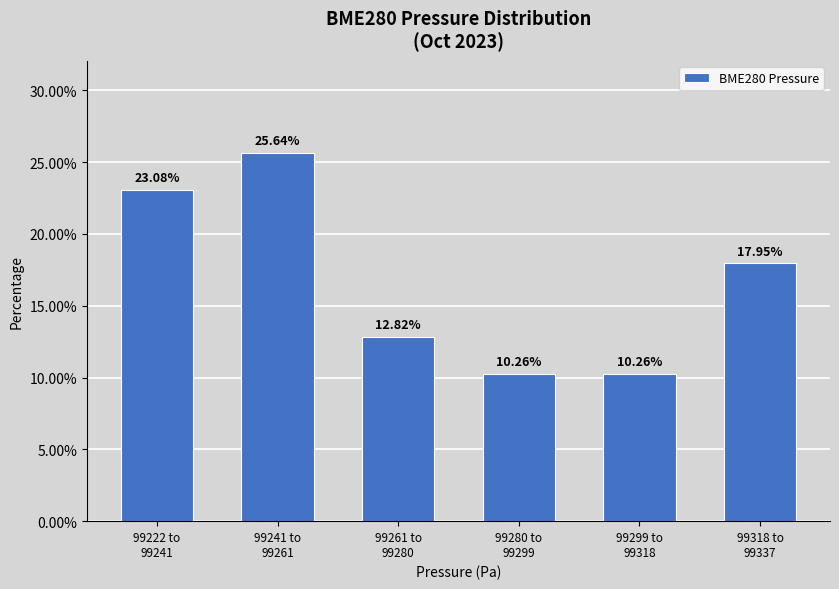

What is the average value?

16.7